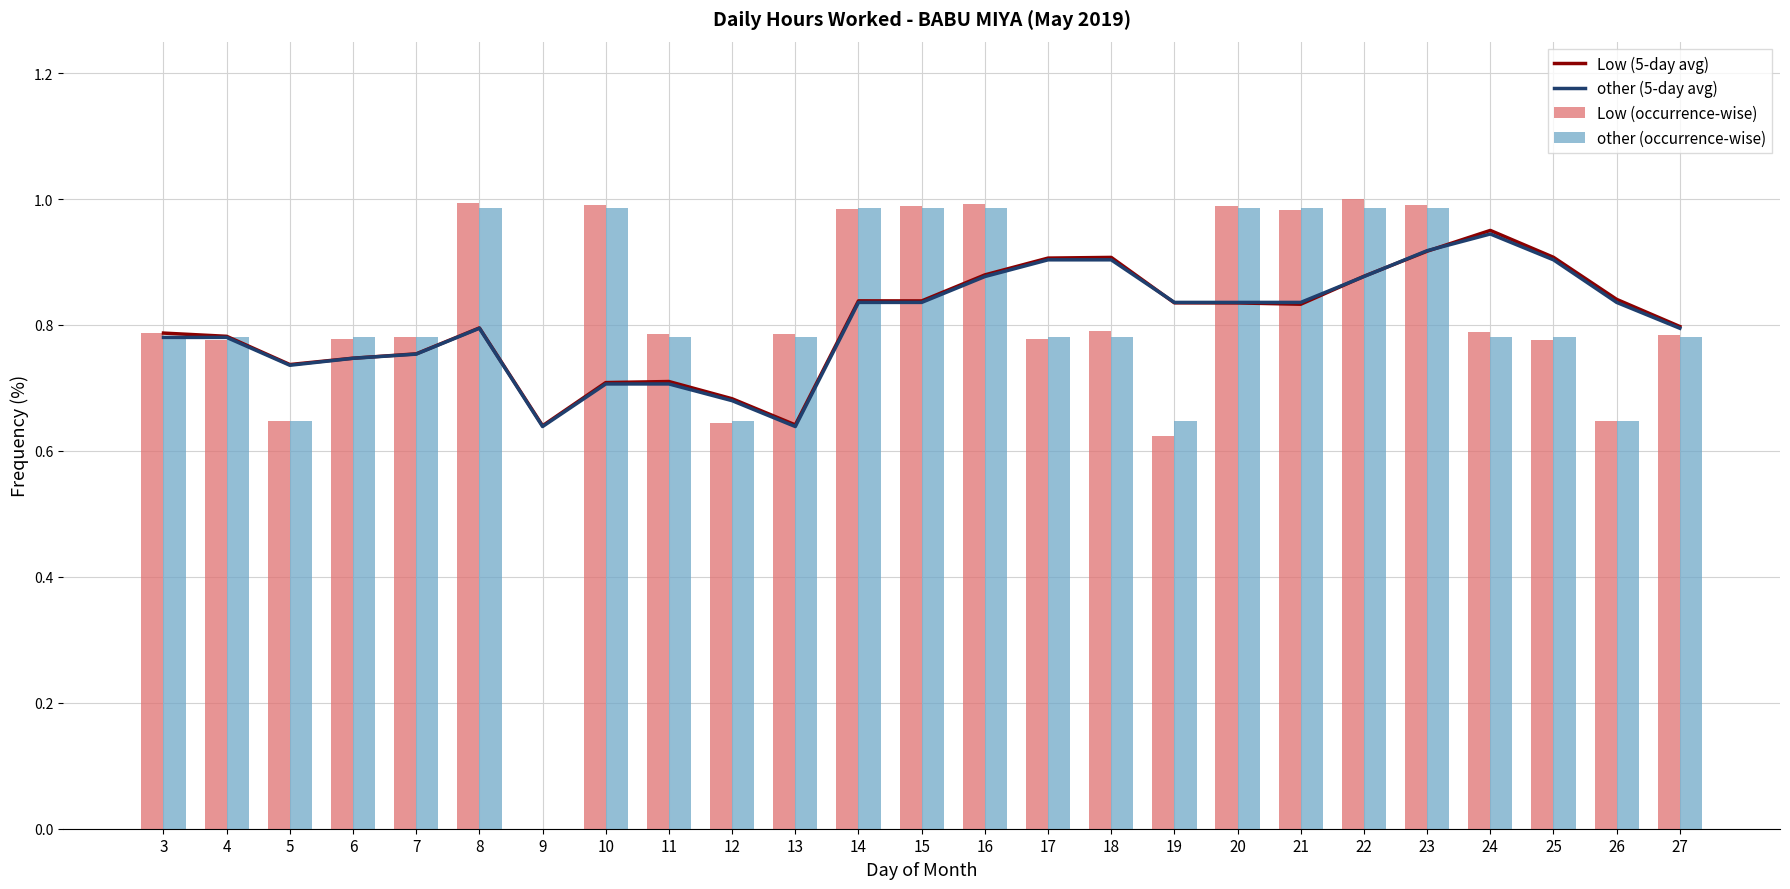

The Low (occurrence-wise) series shows 0.8 at 24. True or false?

True